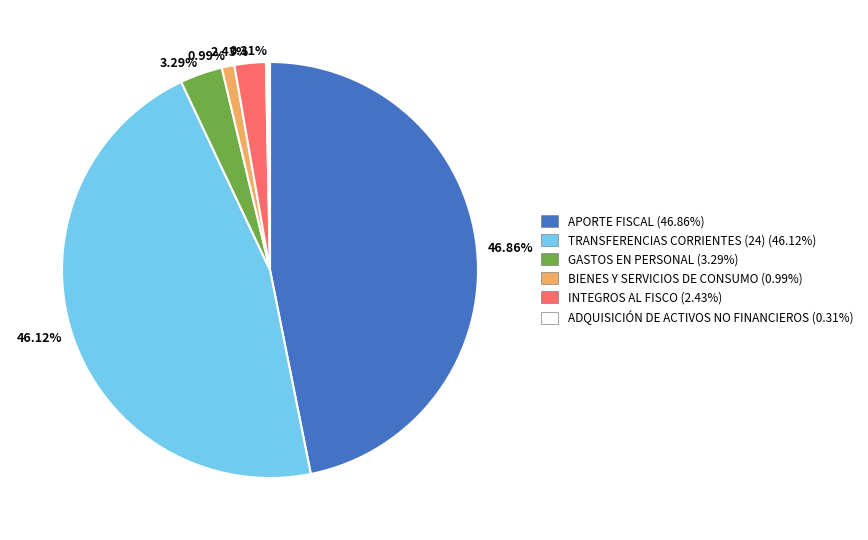

Is there any slice that represents more than half of the pie?

No